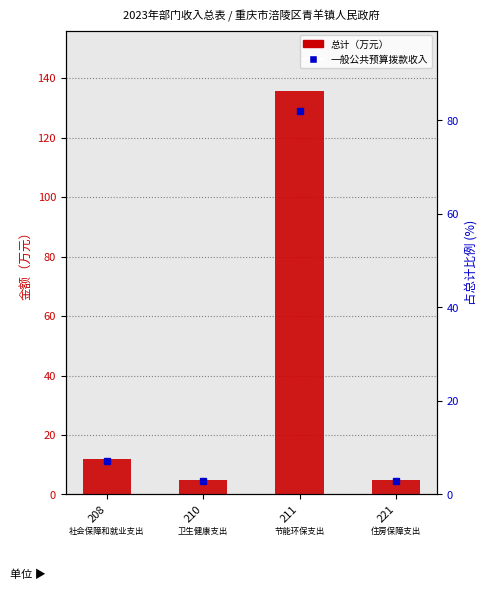

Between 211 and 221, which is larger?

211